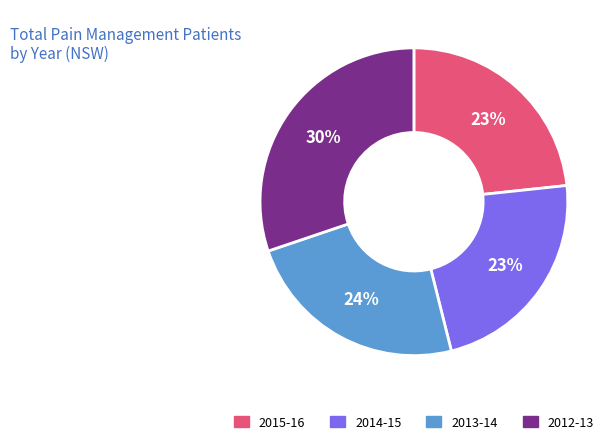

Is 2015-16 the majority of the pie?

No